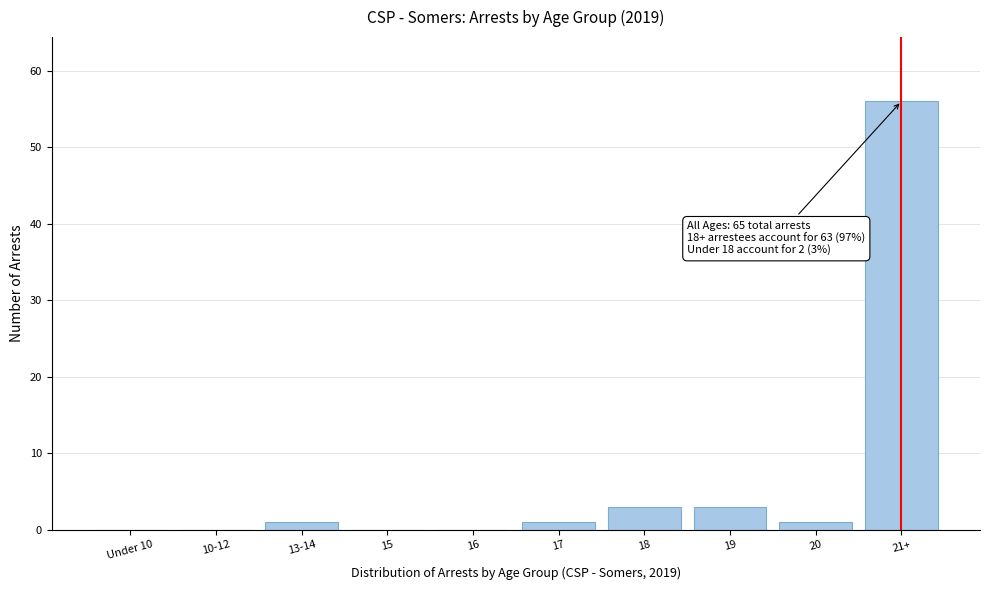

Reading left to right, what are all the values shown in this chart?

Under 10=0	10-12=0	13-14=1	15=0	16=0	17=1	18=3	19=3	20=1	21+=56